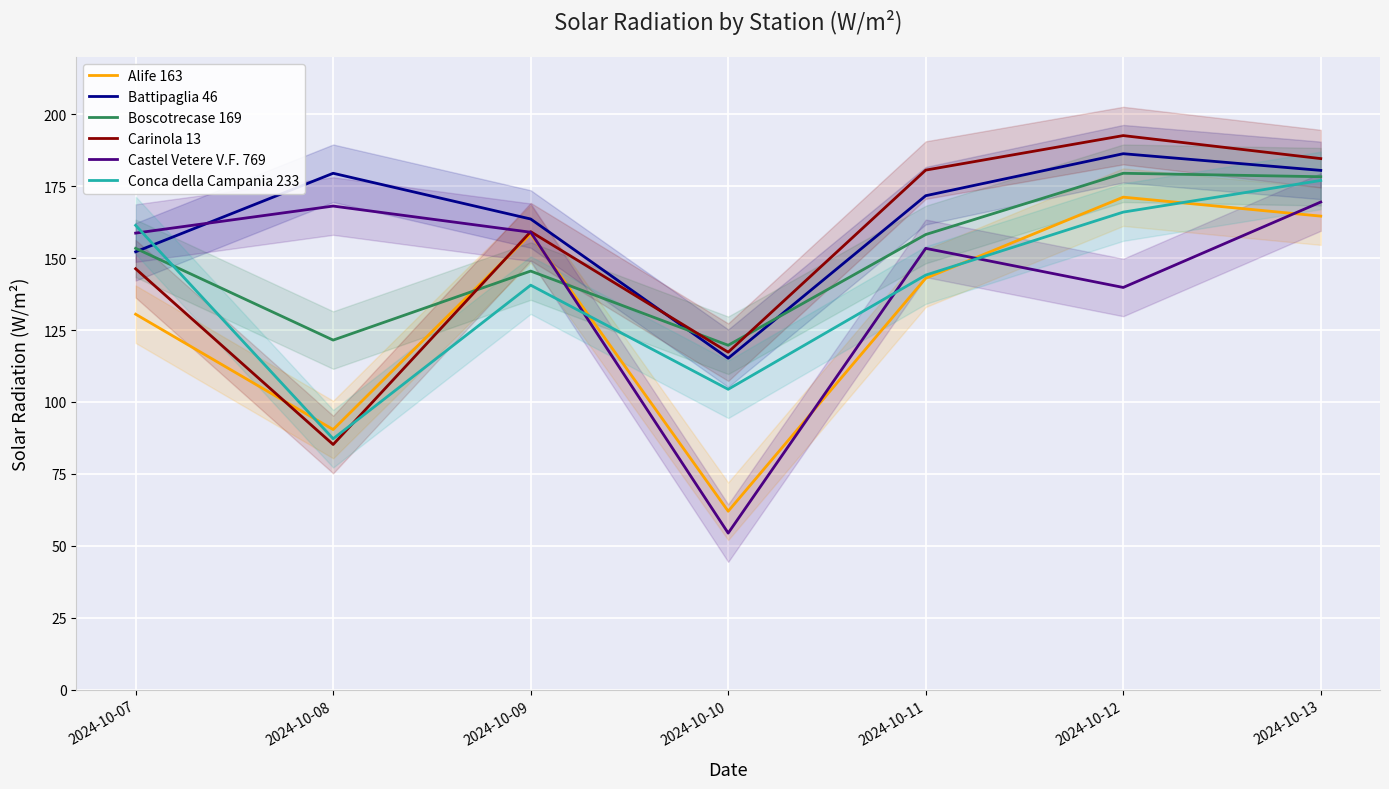

Is the value of Battipaglia 46 at 2024-10-09 greater than the value of Alife 163 at 2024-10-11?

Yes